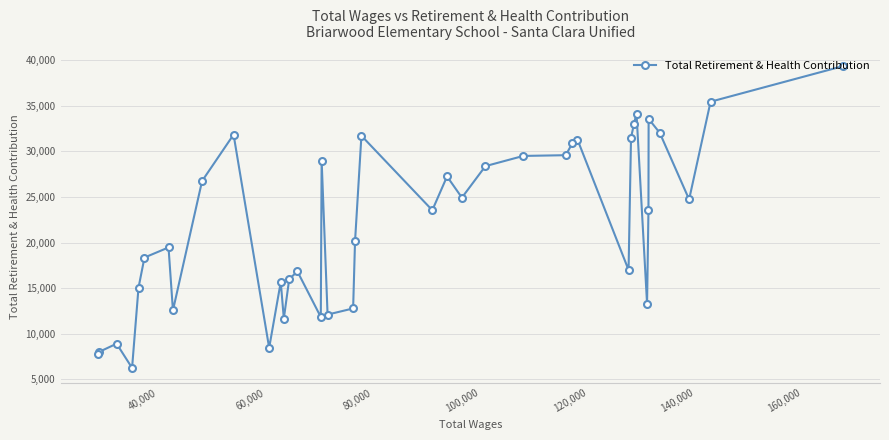

What is the minimum value shown in the chart?

6243